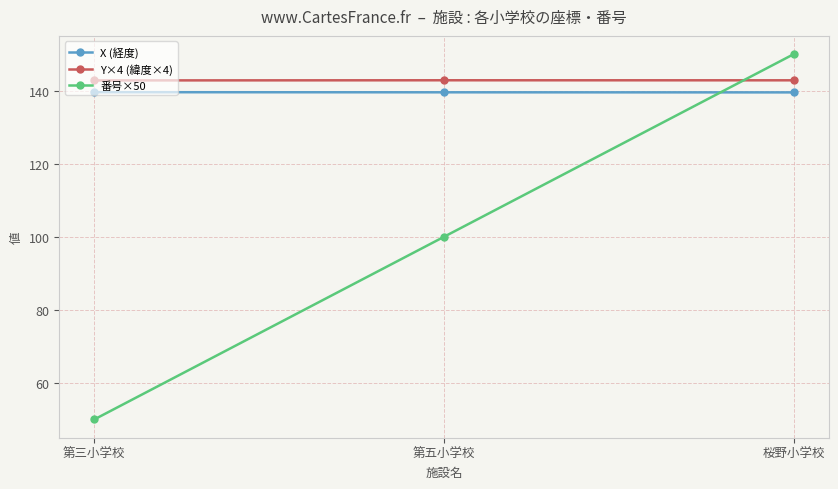

The value of 番号×50 at 第五小学校 is 152.1. True or false?

False